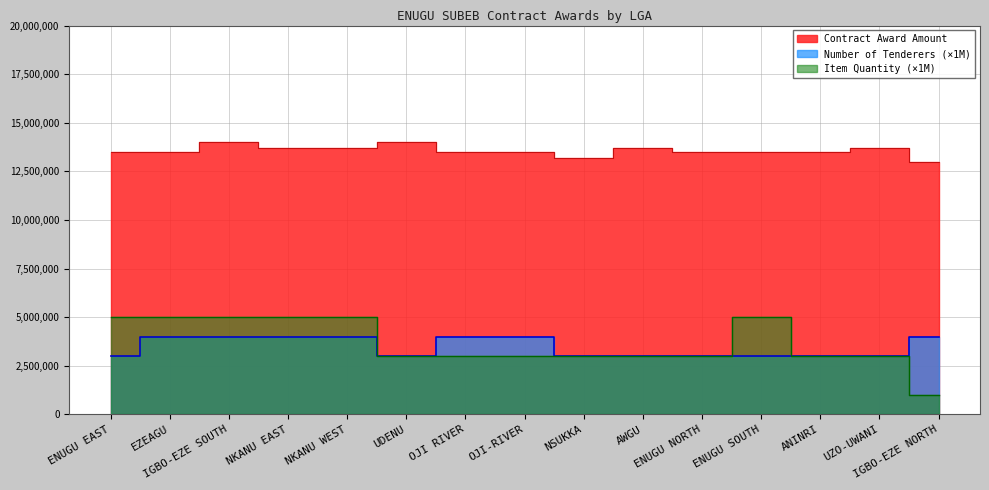

What is the label of the 8th point from the right?

OJI-RIVER